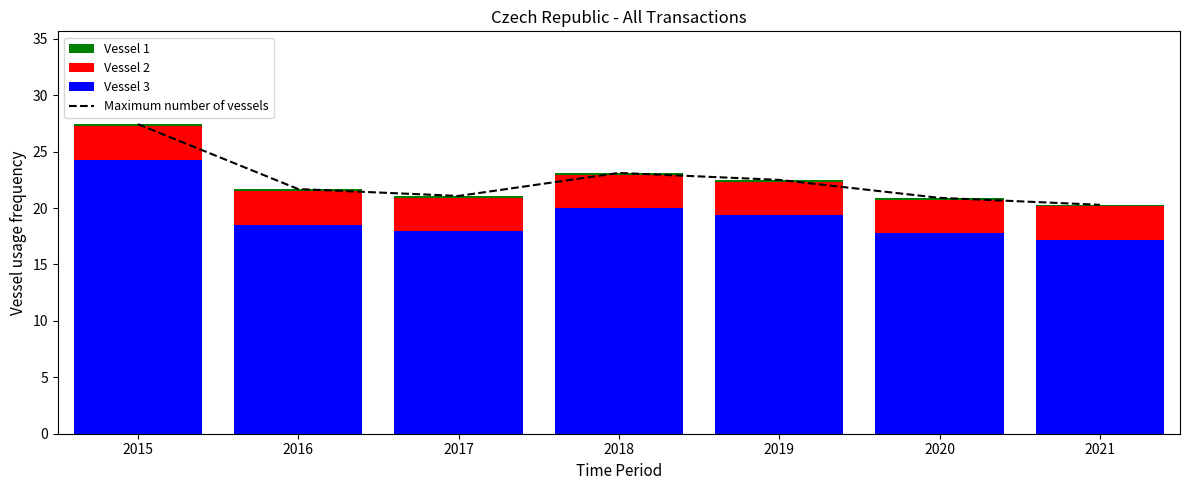

How many data points in Vessel 3 are less than 18?

3